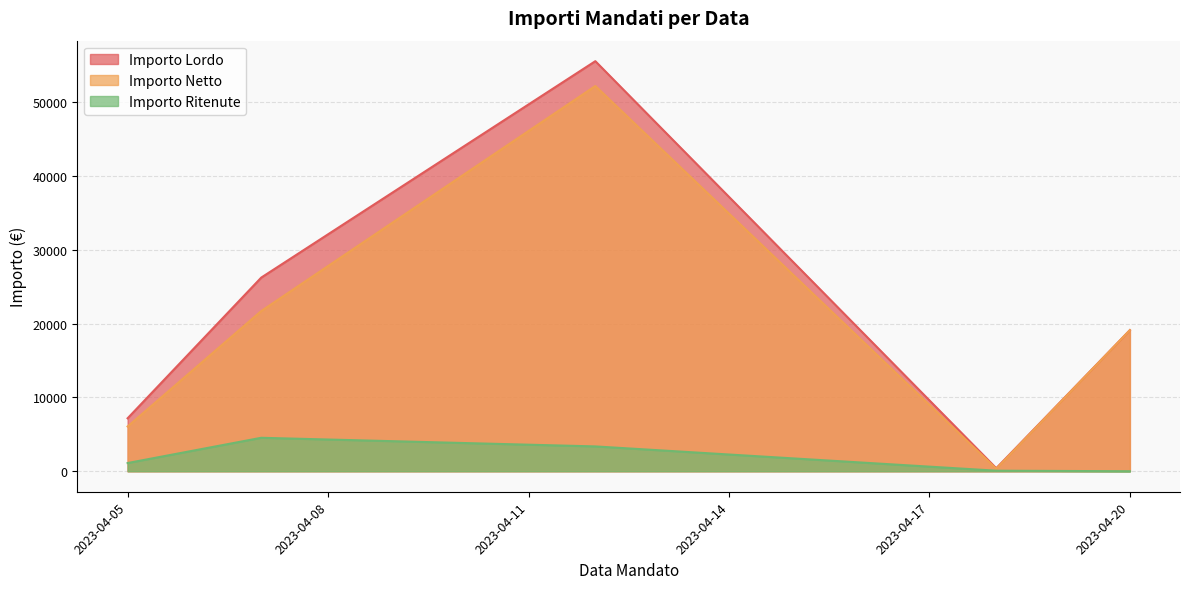

Rank the series by their maximum value, from highest to lowest.

Importo Lordo, Importo Netto, Importo Ritenute